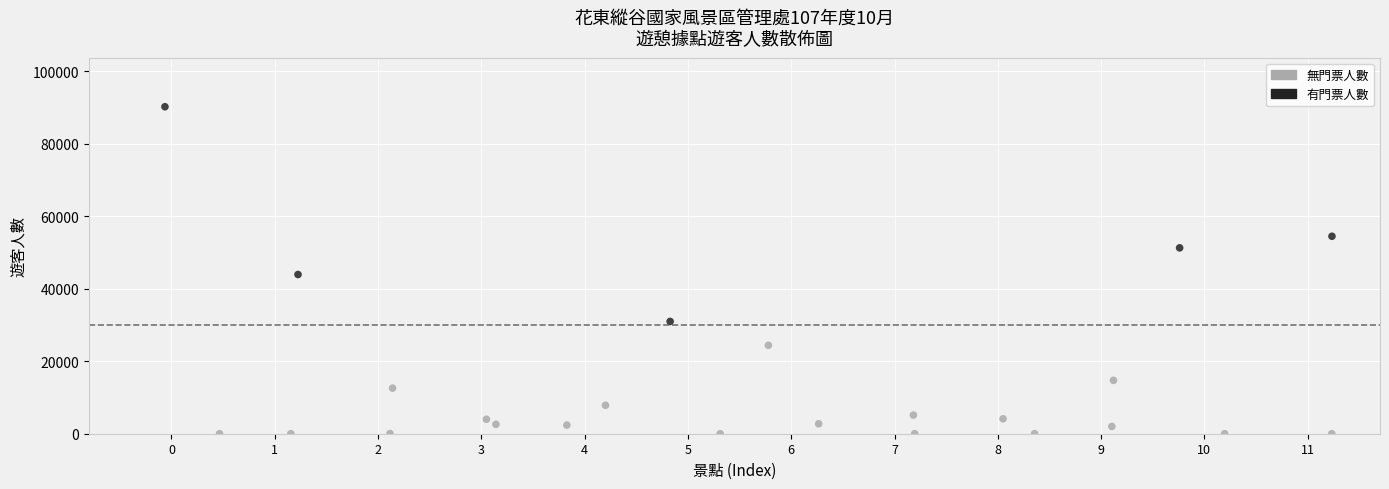

Which series has the largest Y range (max minus min)?

無門票人數